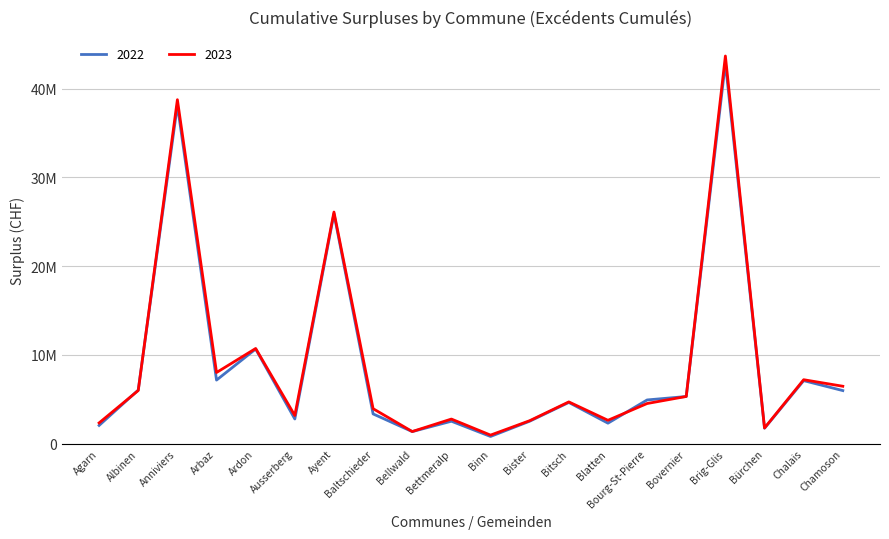

How many times do 2022 and 2023 cross each other?

4